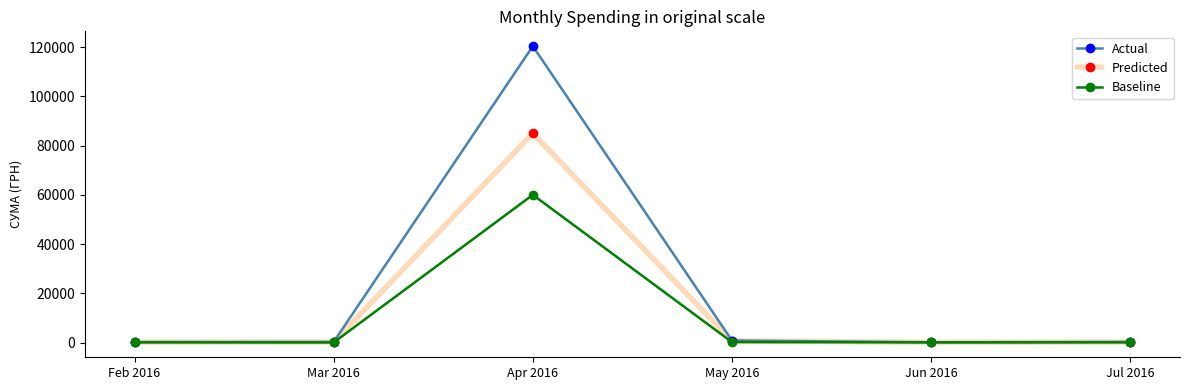

How many lines are shown in the chart?

3